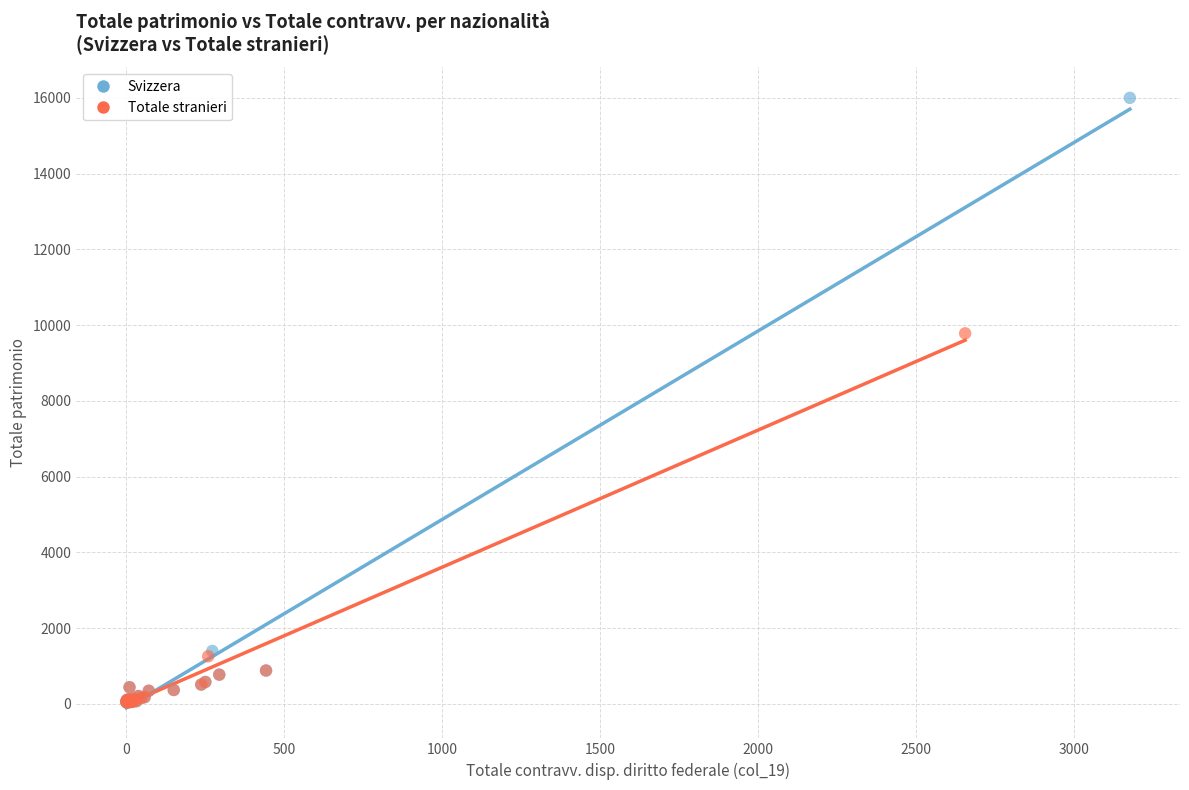

Which series contains the highest Y value?

Svizzera